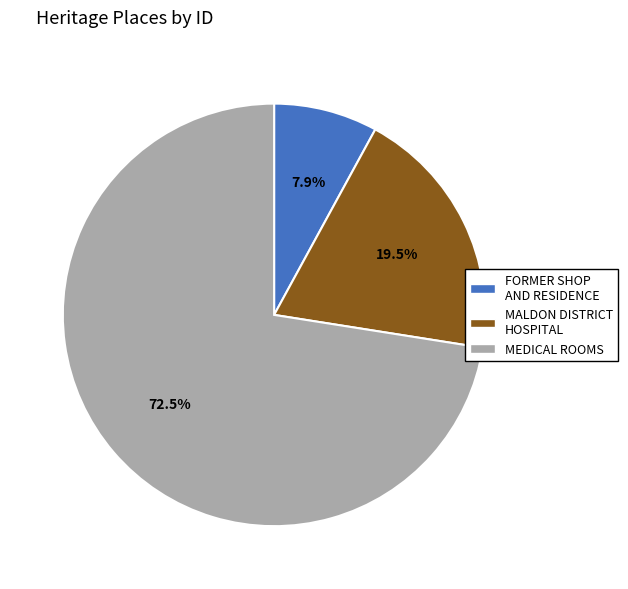

Do FORMER SHOP AND RESIDENCE and MEDICAL ROOMS together represent more than half of the pie?

Yes